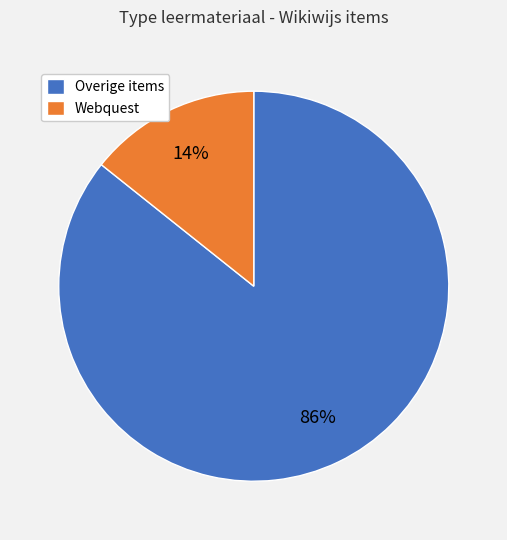

To the nearest percent, what is the combined percentage of Overige items and Webquest?

100%